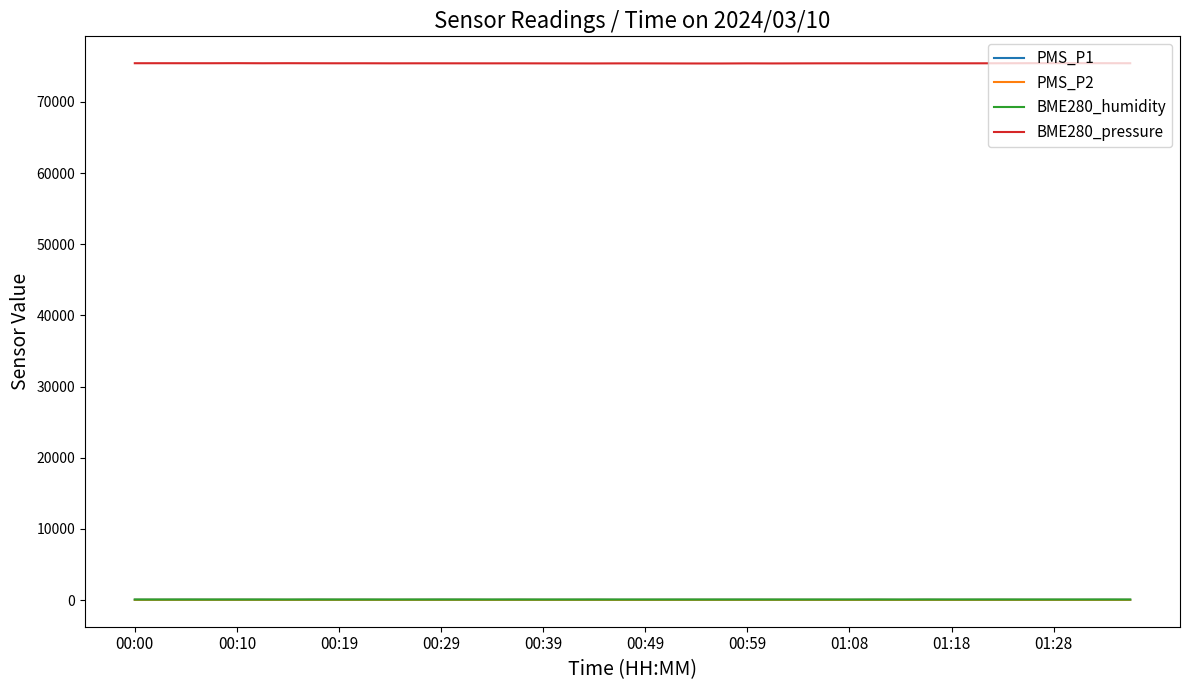

Which series has the largest total across all categories?

BME280_pressure